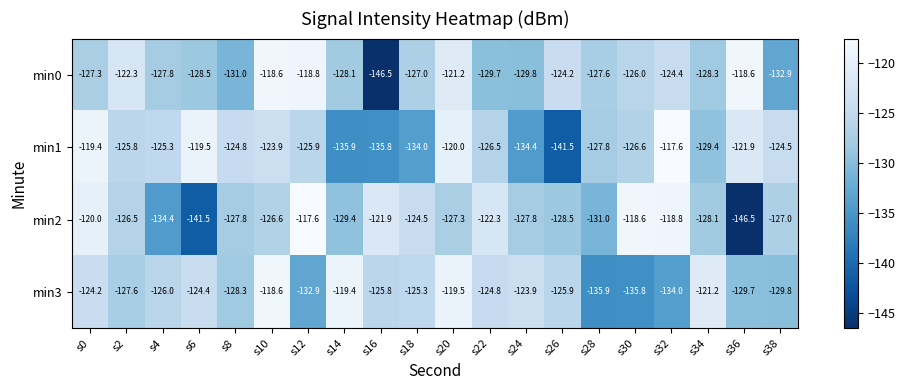

What is the difference between the highest and lowest values at s20?

7.8